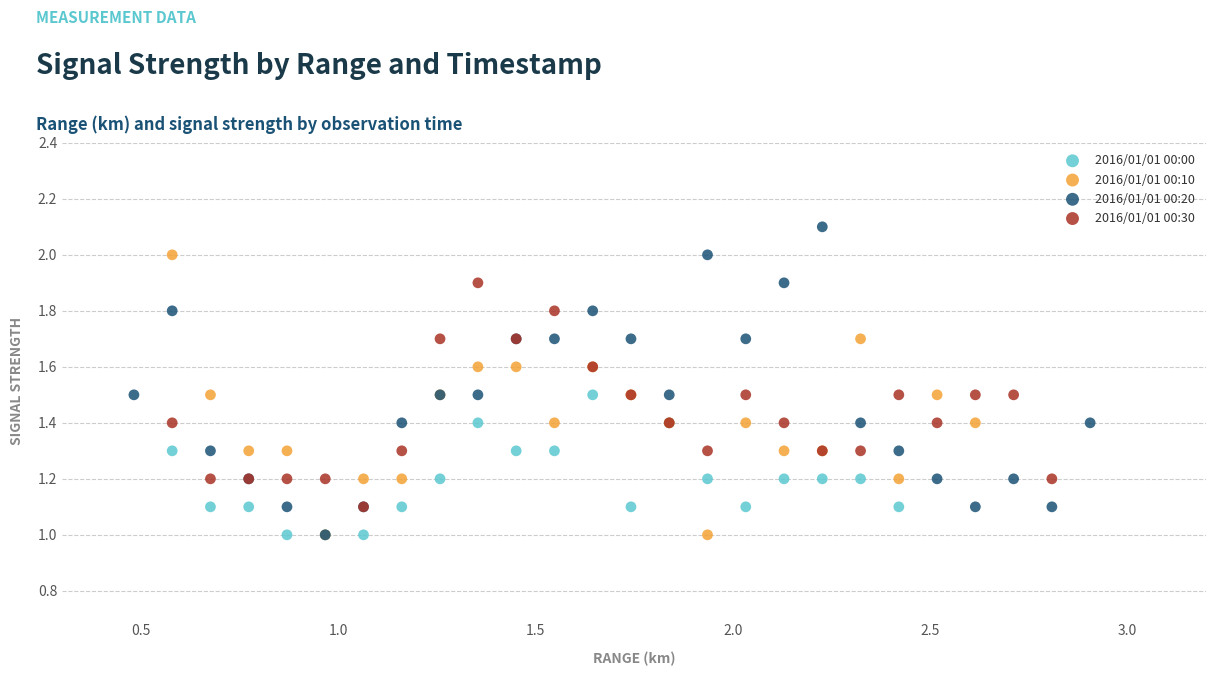

Which series reaches the maximum Y coordinate?

2016/01/01 00:20